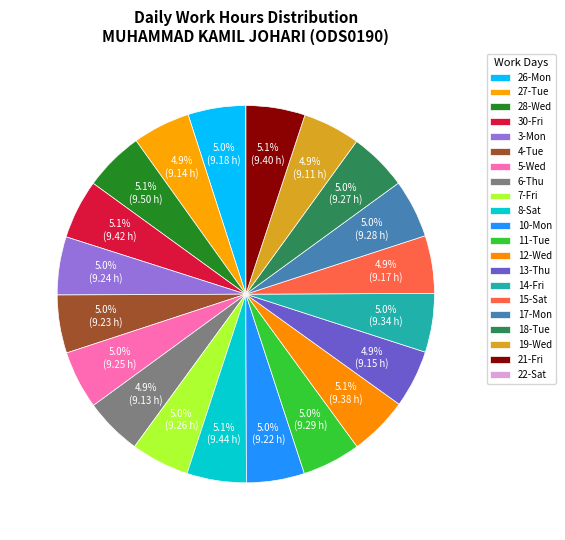

How many segments does this pie chart have?

21